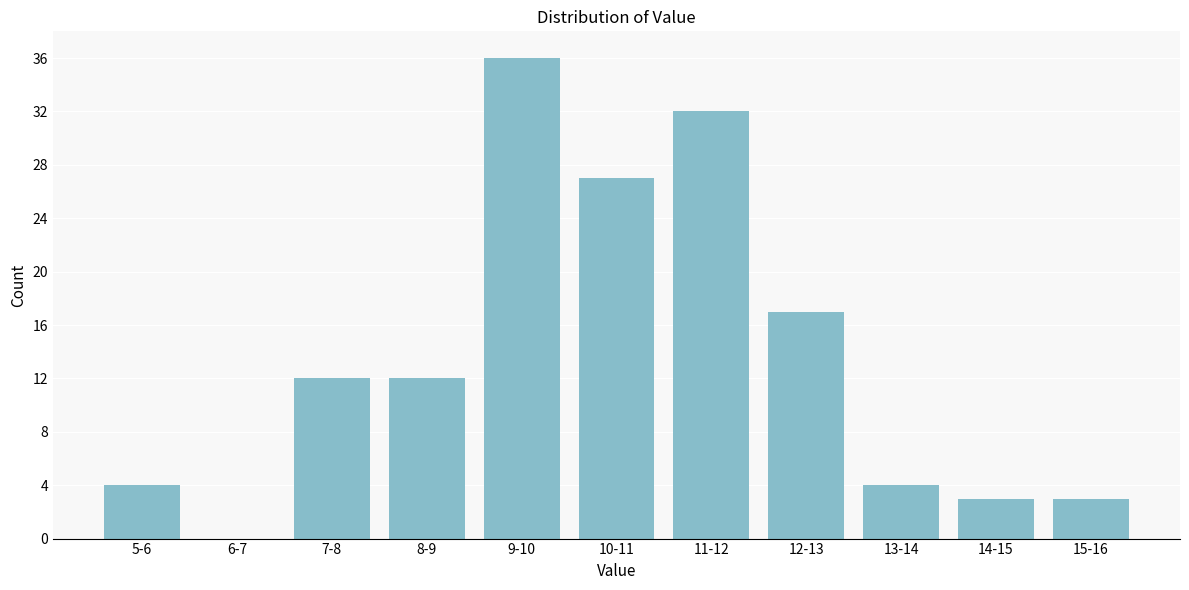

Reading left to right, transcribe all the data shown in this chart.

5-6=4	6-7=0	7-8=12	8-9=12	9-10=36	10-11=27	11-12=32	12-13=17	13-14=4	14-15=3	15-16=3